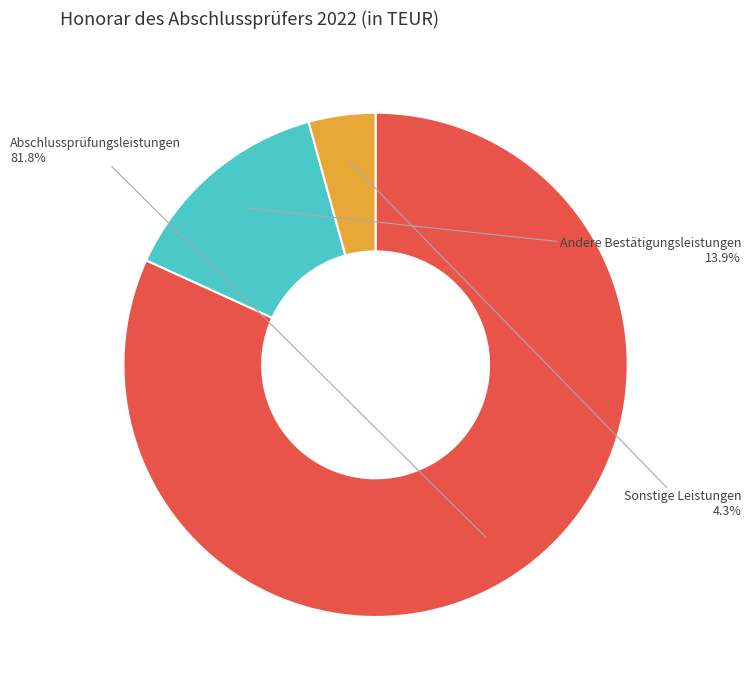

Does Sonstige Leistungen account for over 50% of the chart?

No